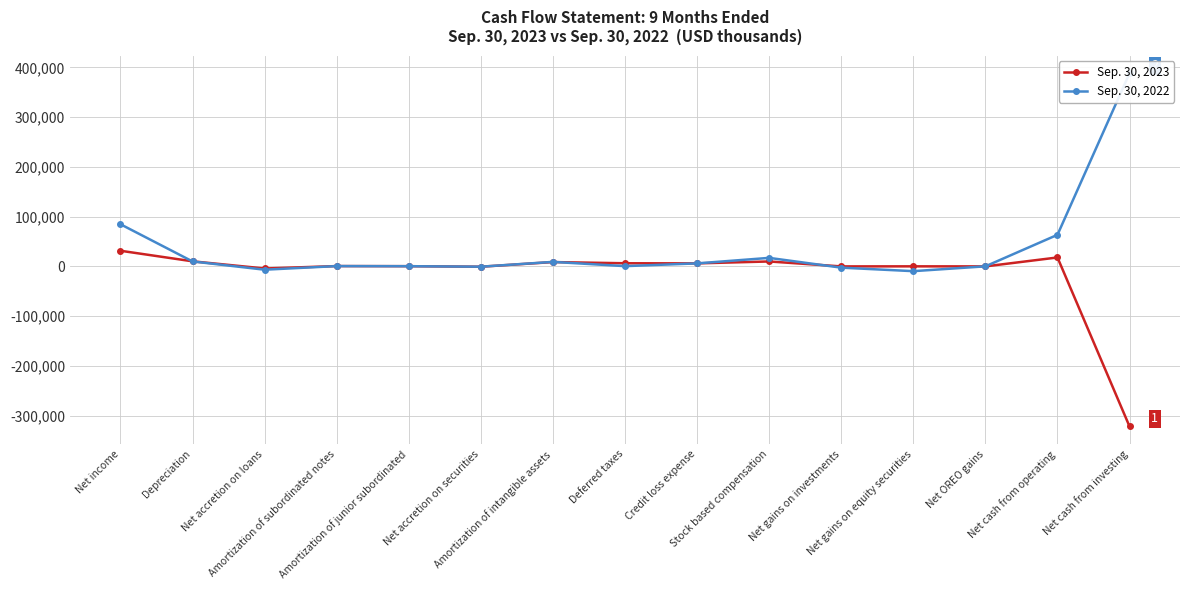

How many data points in Sep. 30, 2023 are above 654?

7